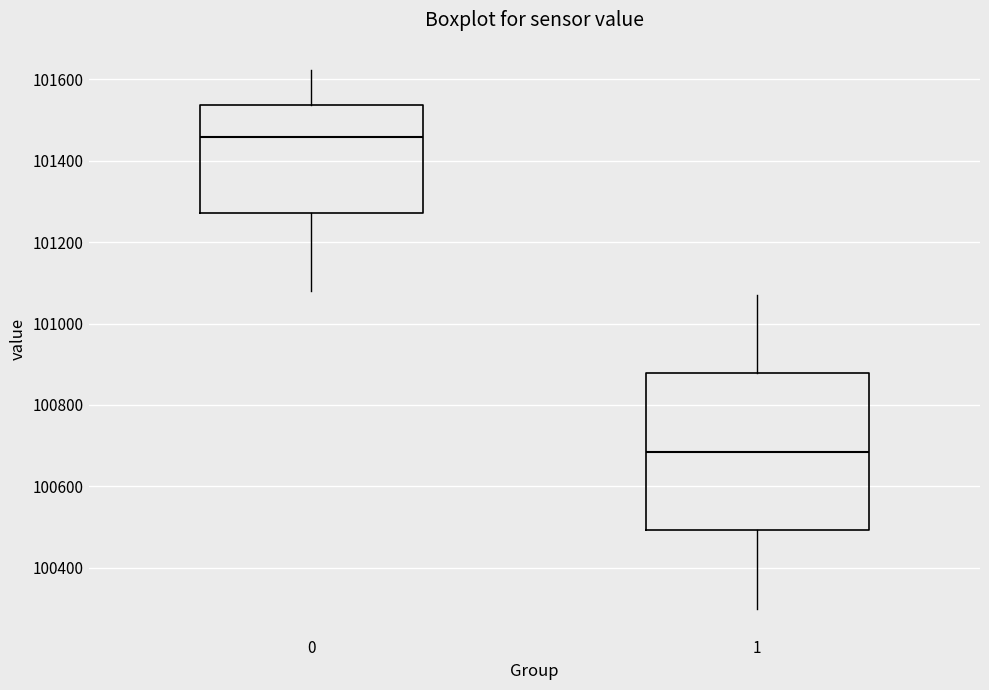

Where is the lower edge of the box at x = 1 on the y-axis? The values are not printed on the chart, so give them approximately, as read against the axis.

100500